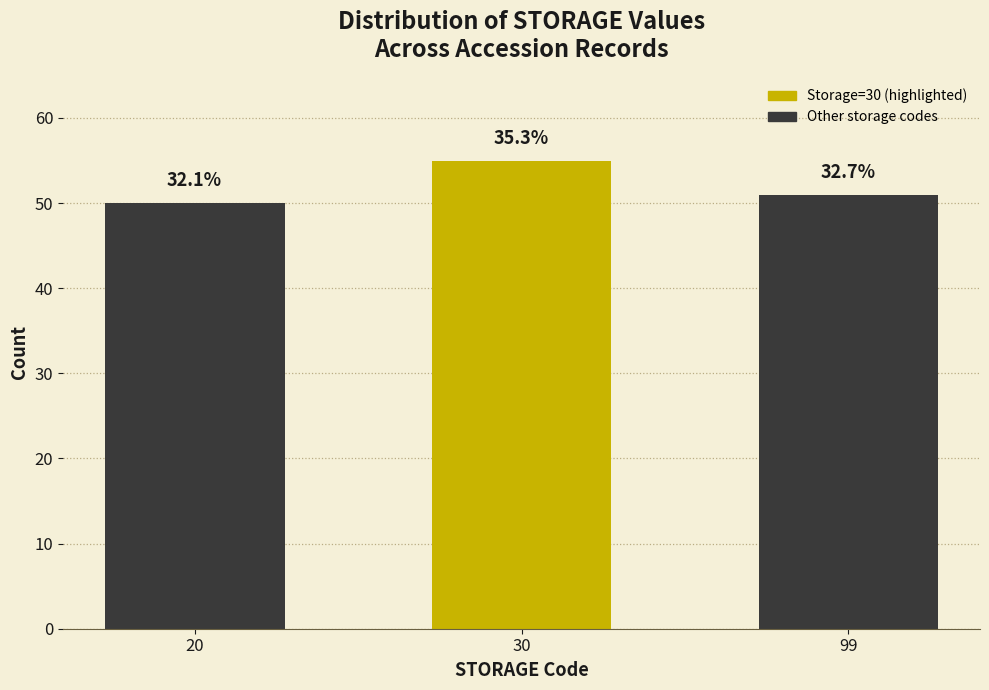

Does the chart contain any negative values?

No